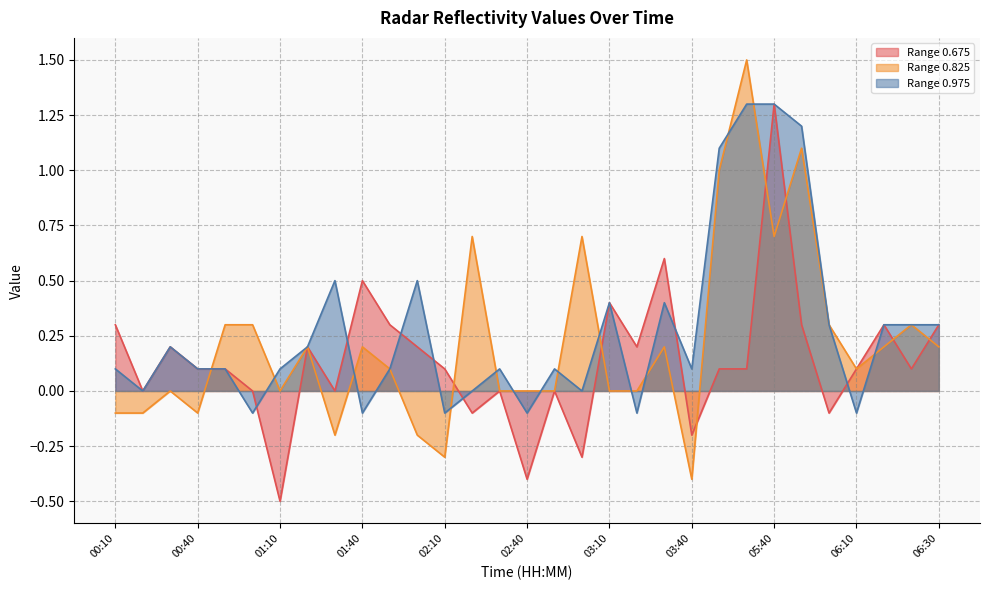

At how many categories does at least one series exceed 1?

4